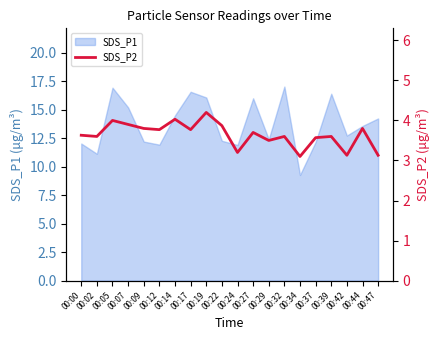

Where is the first local maximum?

00:05